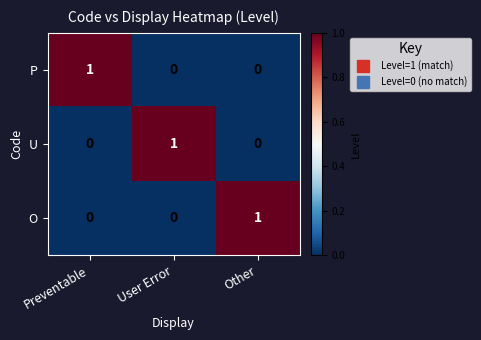

What is the total value across all series at Other?

1